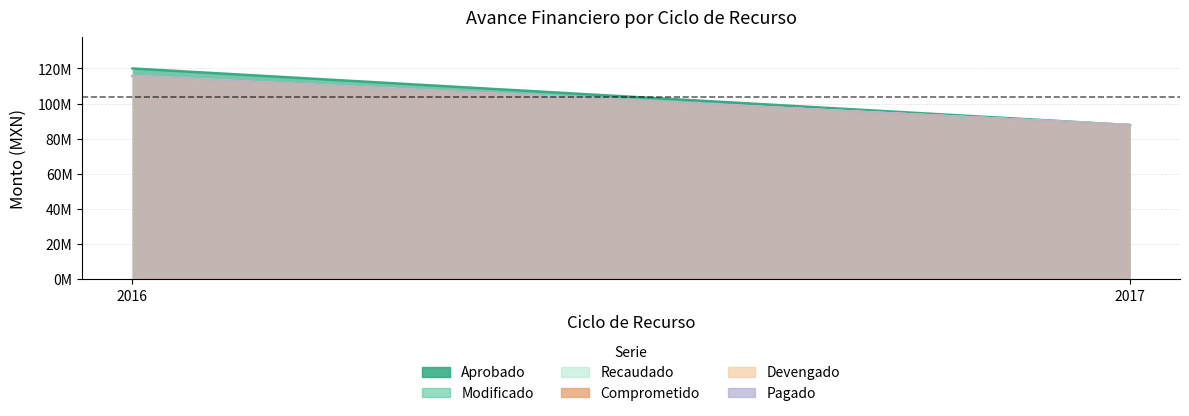

Rank the series by their maximum value, from lowest to highest.

Modificado, Recaudado, Comprometido, Devengado, Pagado, Aprobado